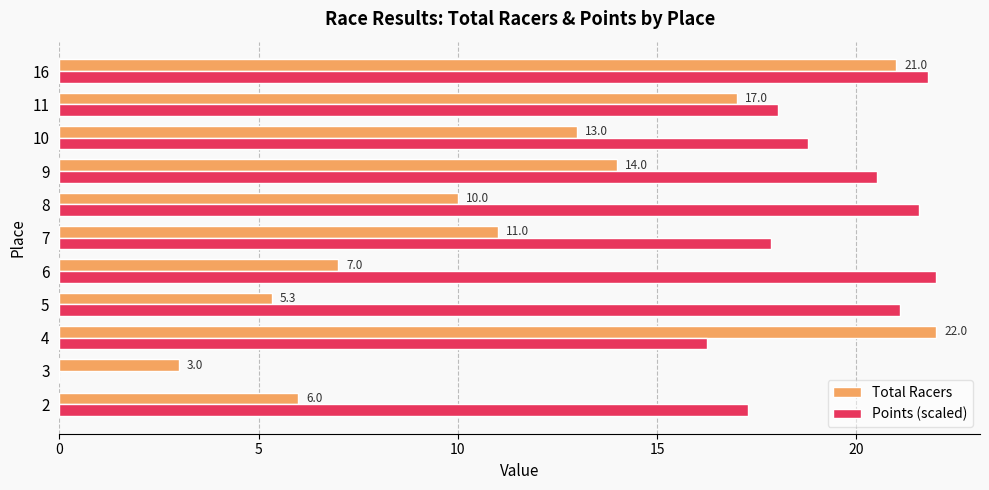

What is the sum of all Total Racers values?

129.3